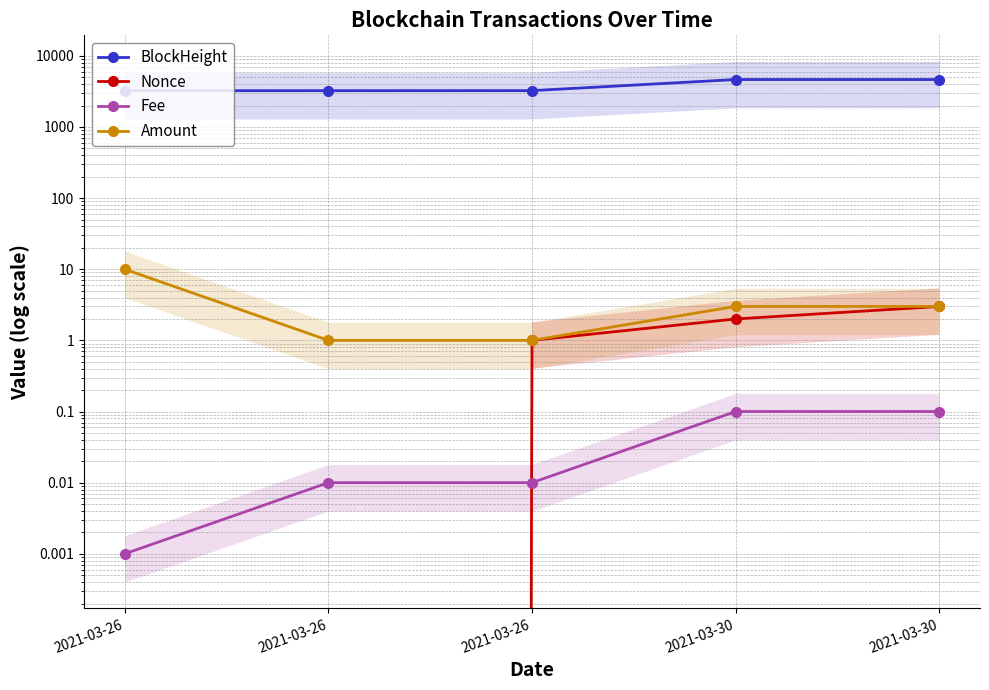

Which label corresponds to the largest value in the chart?

2021-03-30